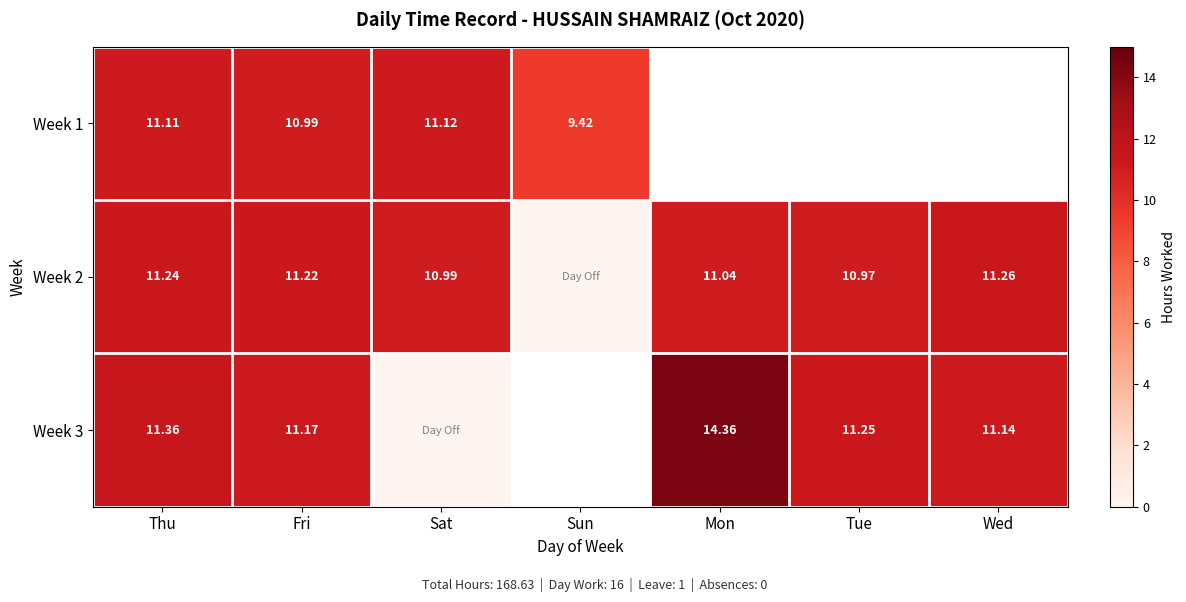

Is the value of Week 2 at Tue greater than the value of Week 1 at Sat?

No